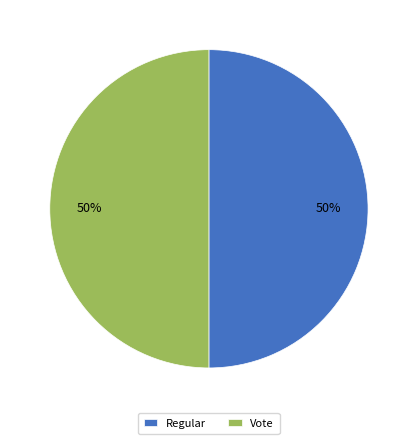

Approximately how many times larger is the value at Vote compared to Regular?

1.0